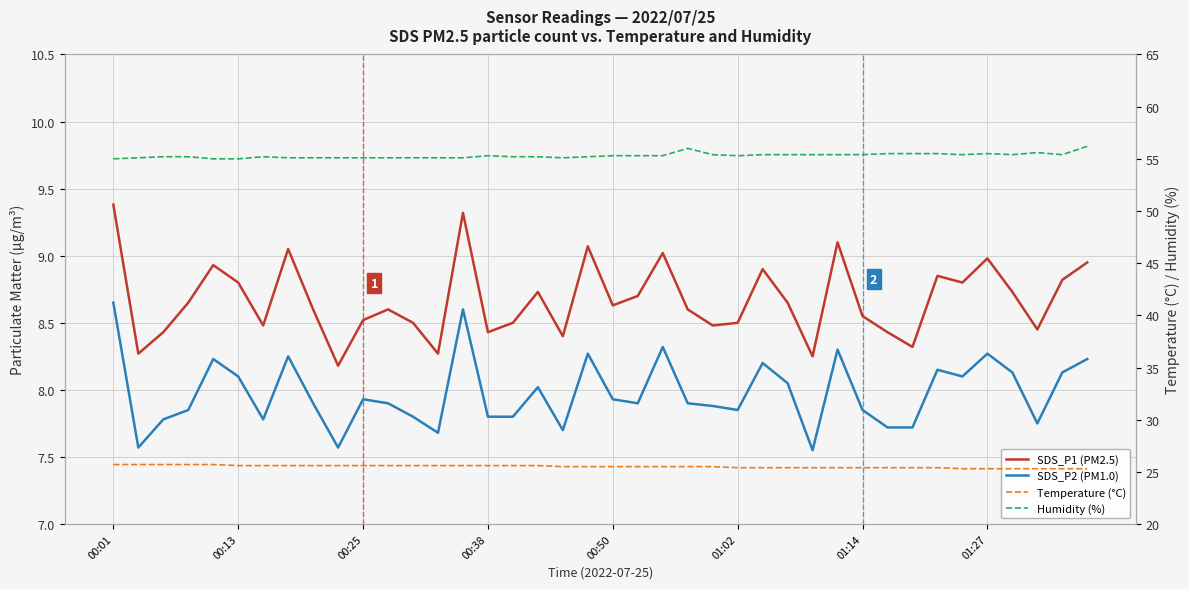

True or false: Humidity (%) has a value of 87.9 at 38.

False